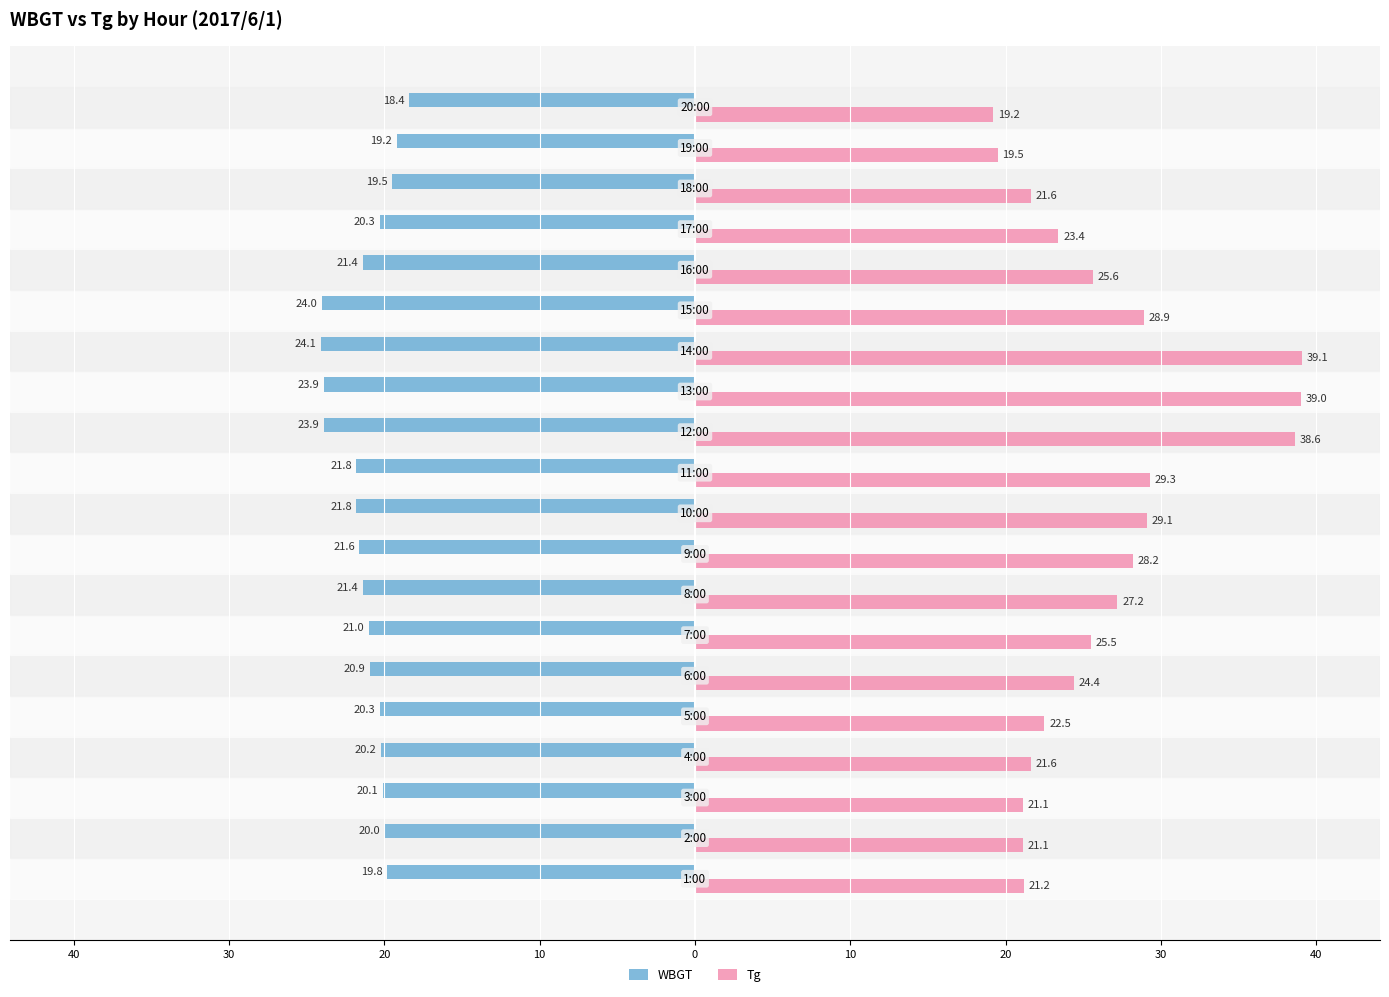

Reading left to right, transcribe all the data shown in this chart.

WBGT: -19.8	-20.0	-20.1	-20.2	-20.3	-20.9	-21.0	-21.4	-21.6	-21.8	-21.8	-23.9	-23.9	-24.1	-24.0	-21.4	-20.3	-19.5	-19.2	-18.4
Tg: 21.2	21.1	21.1	21.6	22.5	24.4	25.5	27.2	28.2	29.1	29.3	38.6	39.0	39.1	28.9	25.6	23.4	21.6	19.5	19.2